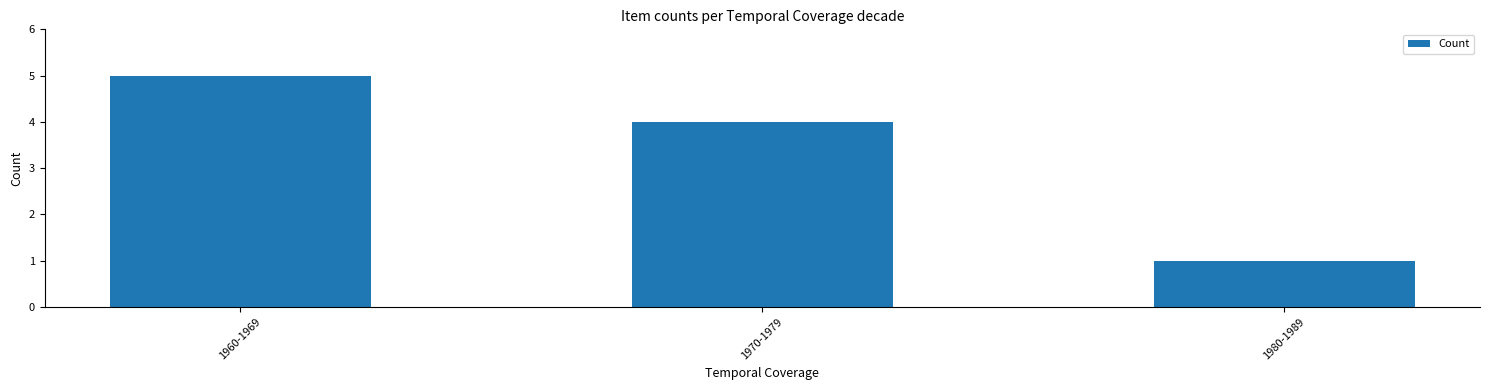

Which category has the highest value across all series?

1960-1969